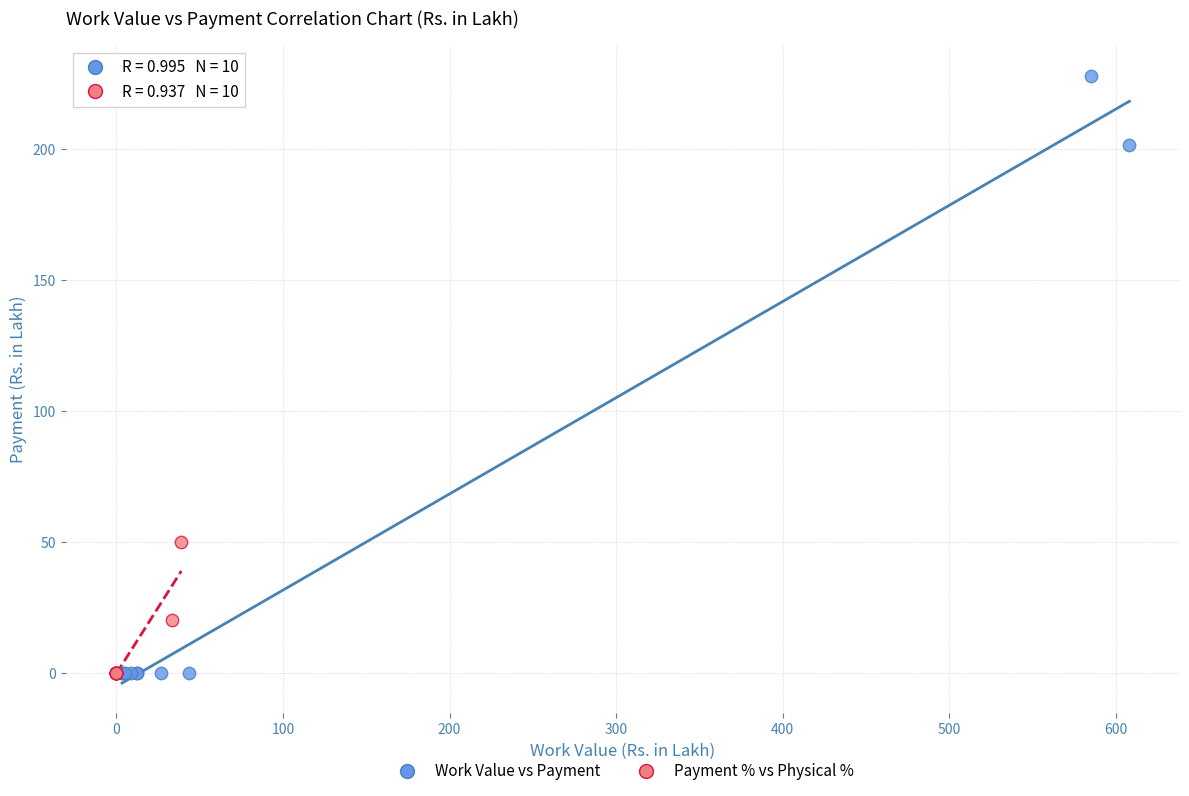

Which series contains the highest Y value?

Work Value vs Payment